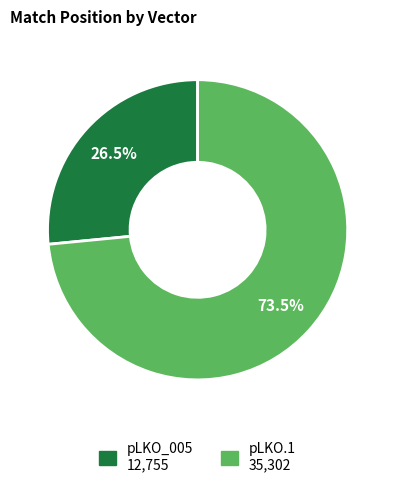

Count the number of slices in the pie.

2